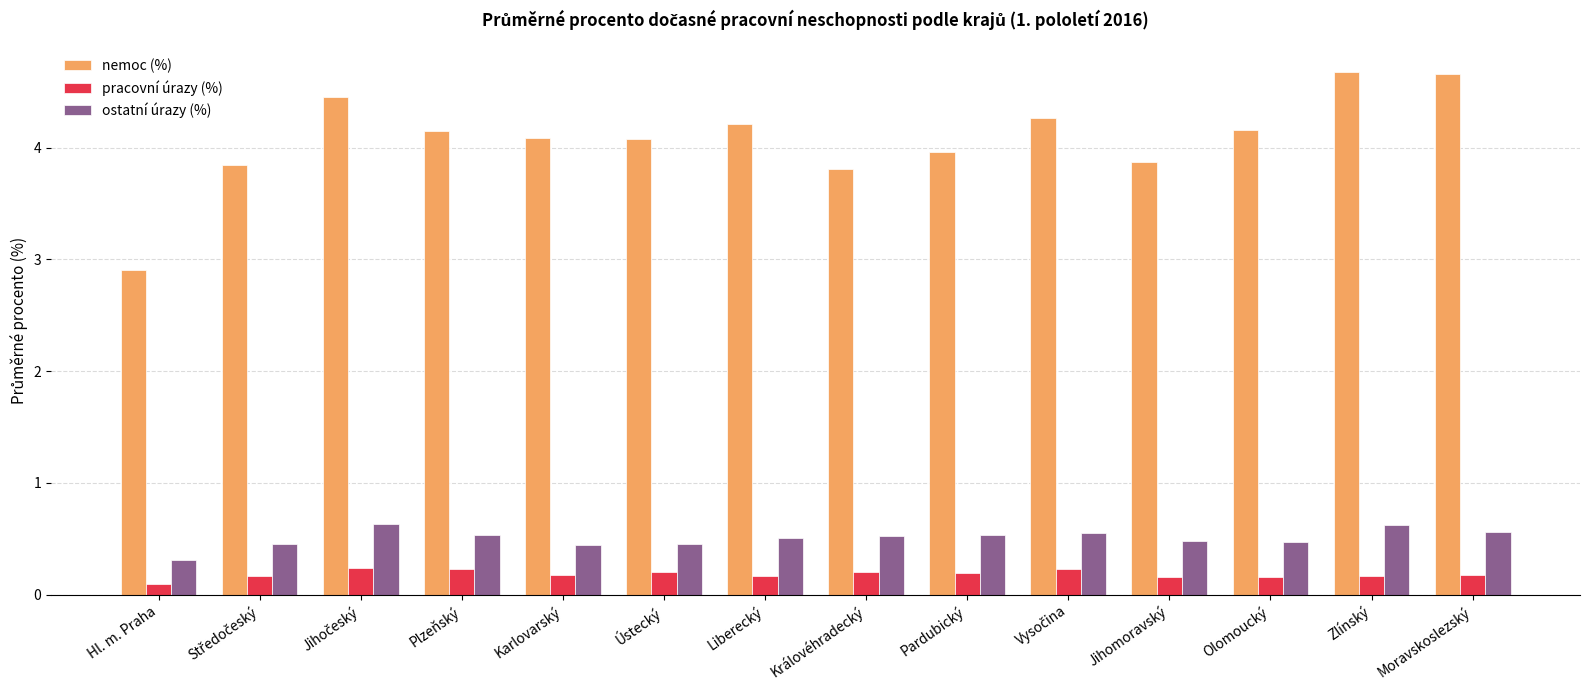

What is the difference between the second highest and minimum values in the pracovní úrazy (%) series?

0.1